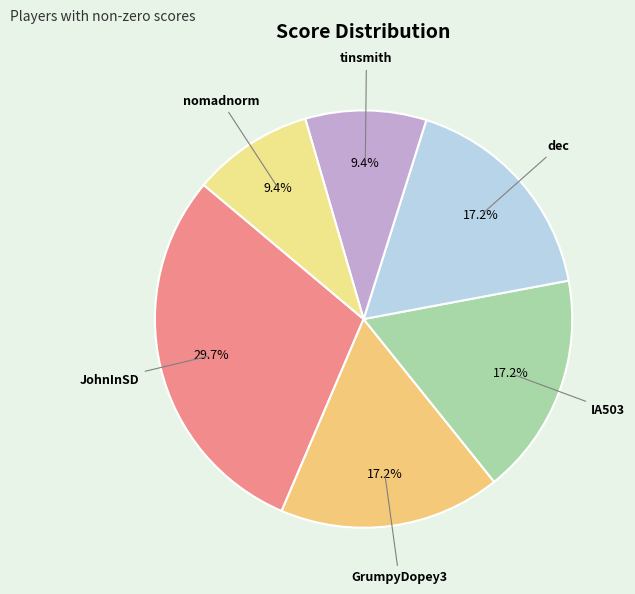

How many slices are in this pie chart?

6